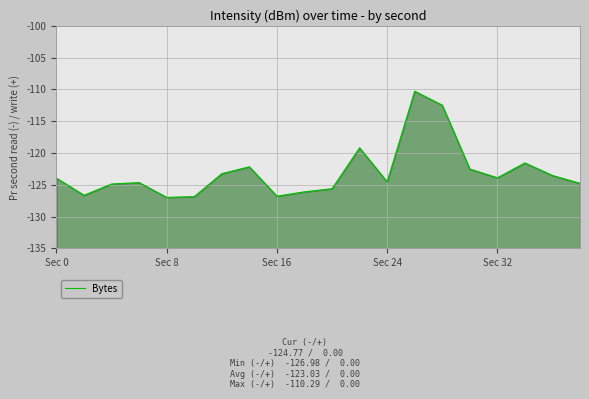

How many data points are above -123?

6